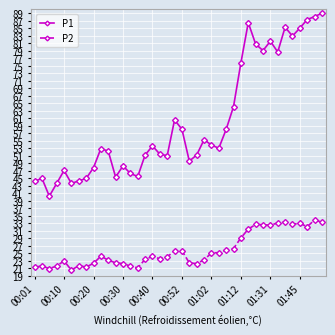

Which series has the largest total across all categories?

P1